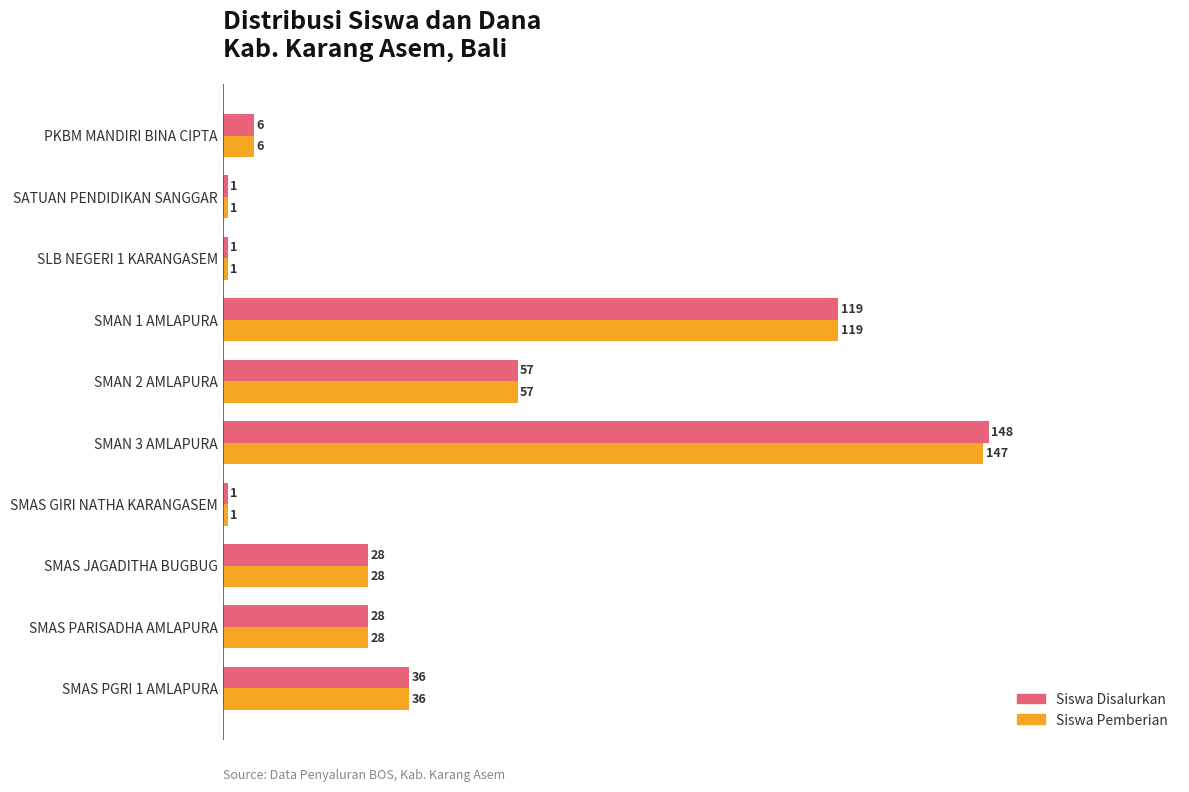

Which series has the largest total across all categories?

Siswa Disalurkan